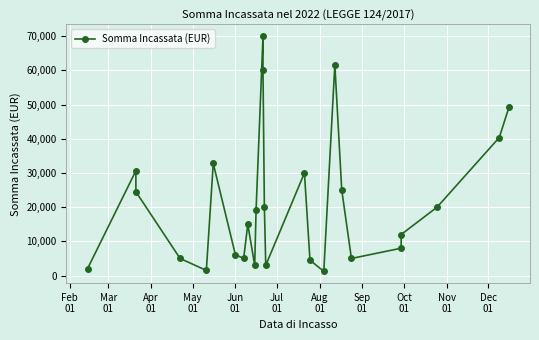

What is the minimum value shown in the chart?

1229.5